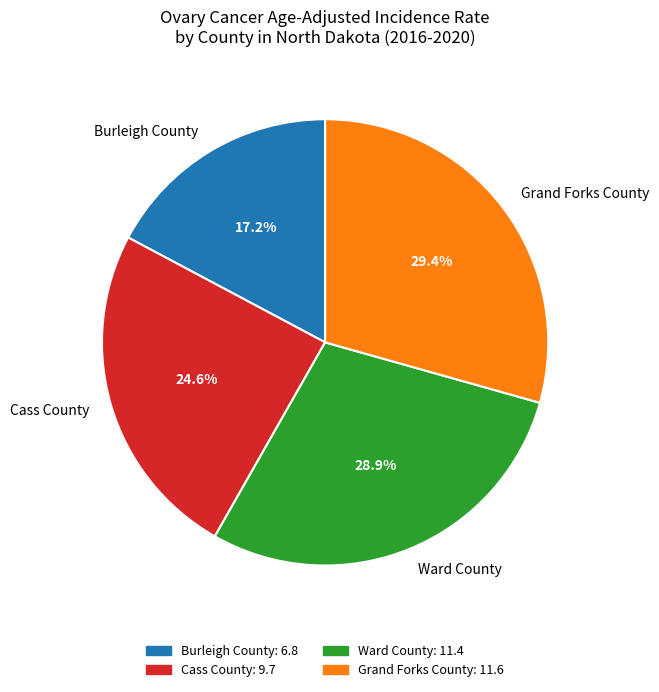

Rank the categories by value from lowest to highest.

Burleigh County, Cass County, Ward County, Grand Forks County